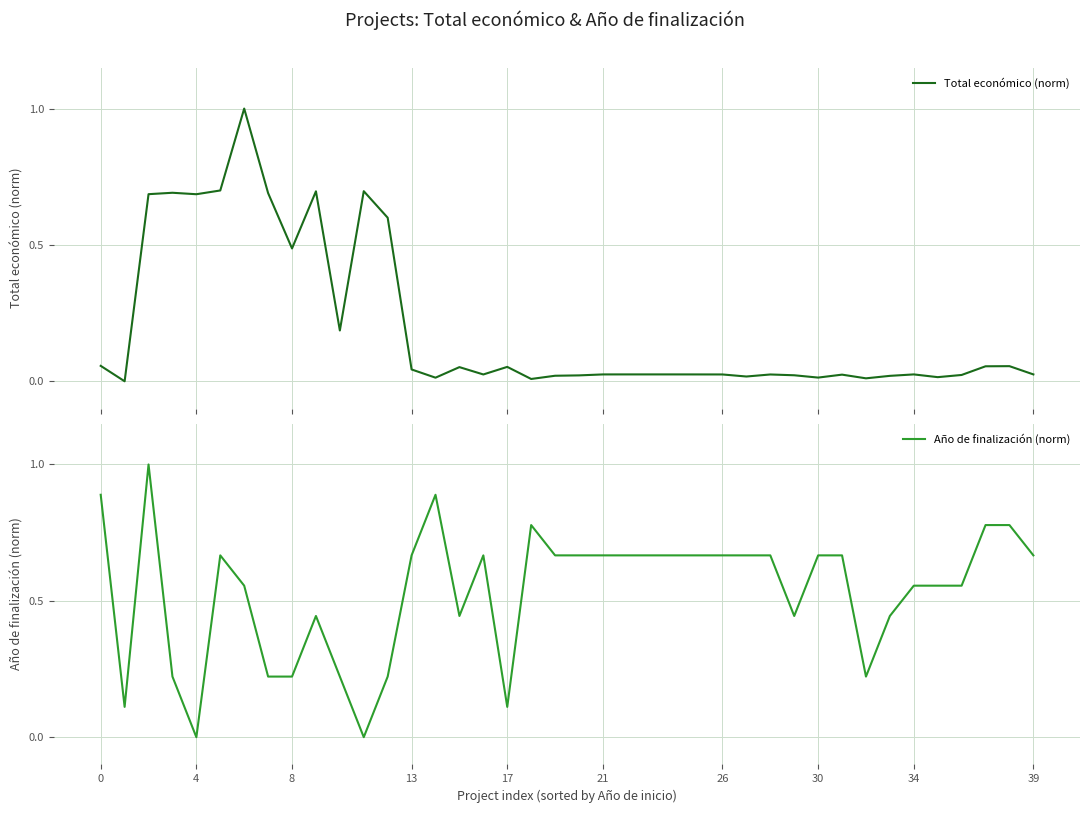

How many data points does each series have?

40